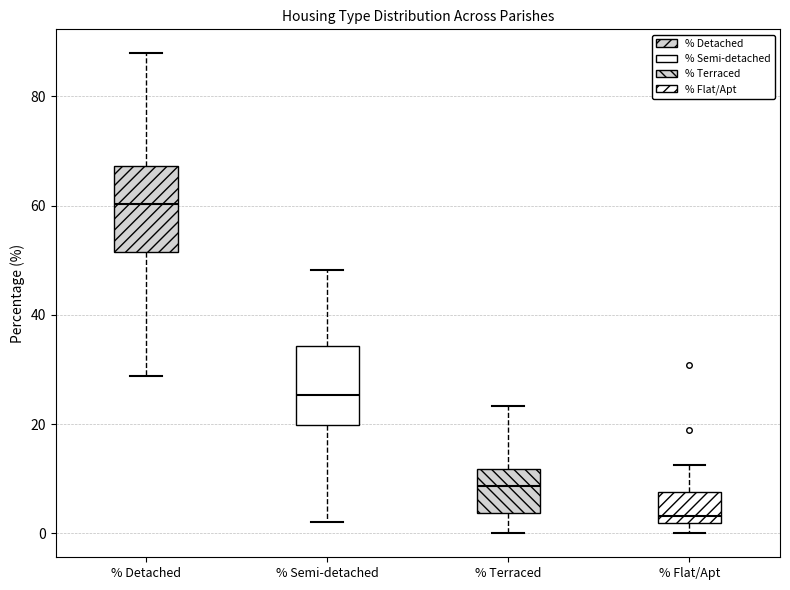

Which box's median line is the highest?

% Detached